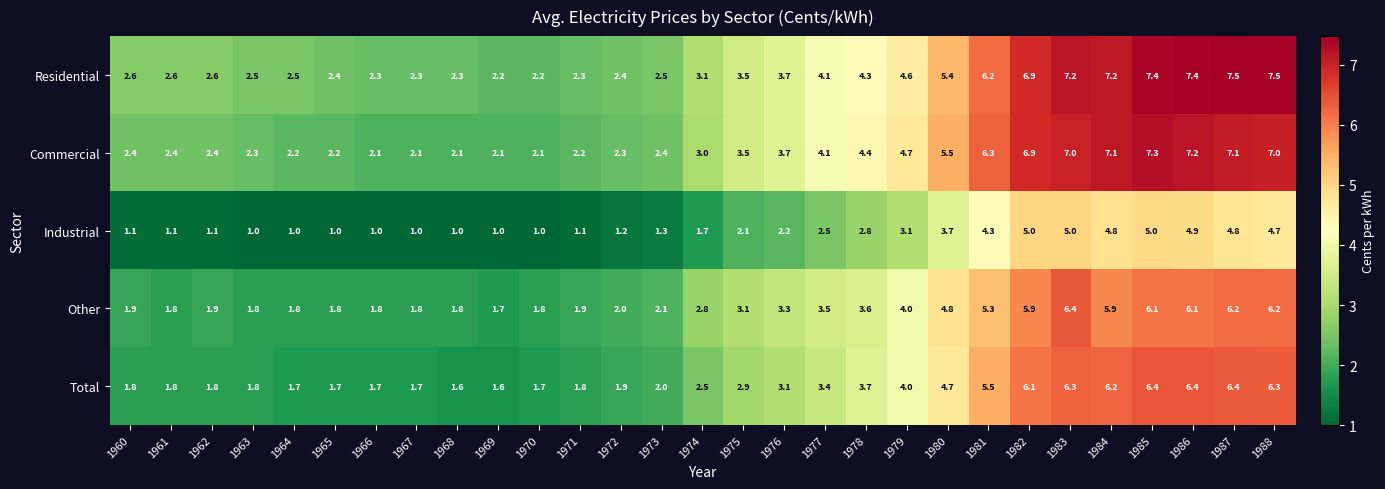

What is the average value of the Industrial series?

2.5